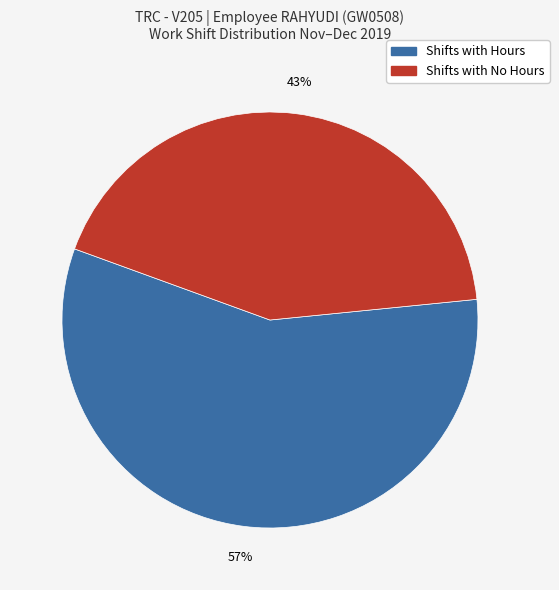

To the nearest percent, what is the difference between the largest and smallest slice percentages?

14%